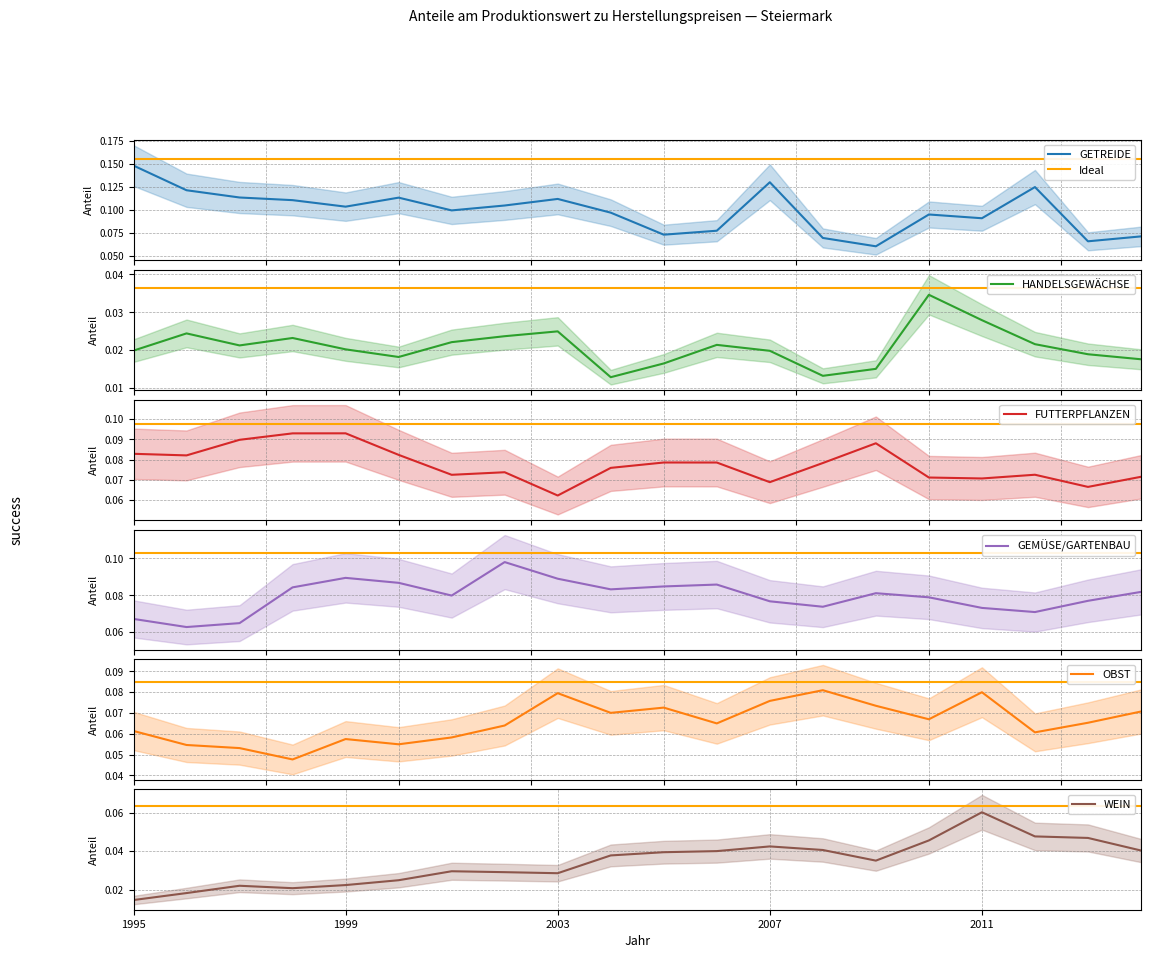

How many OBST values are between 0 and 1?

20